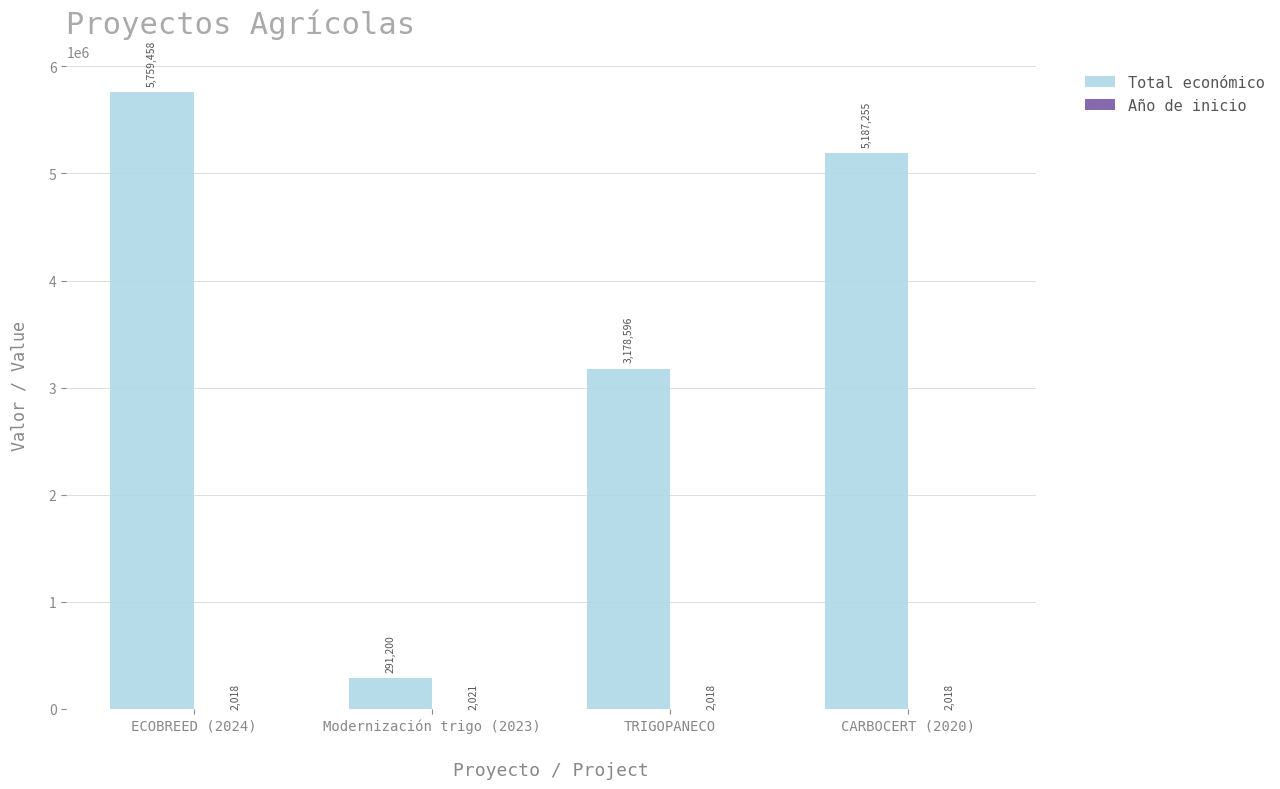

What is the difference between the Total económico values at Modernización trigo (2023) and ECOBREED (2024)?

5468258